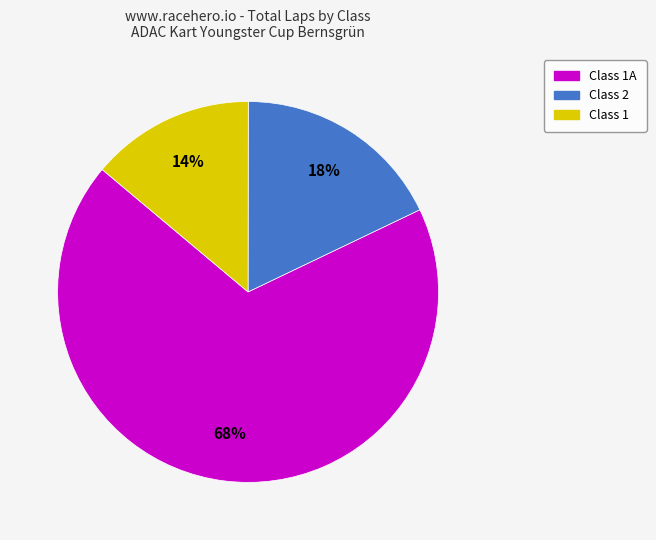

To the nearest percent, what is the average slice percentage?

33%